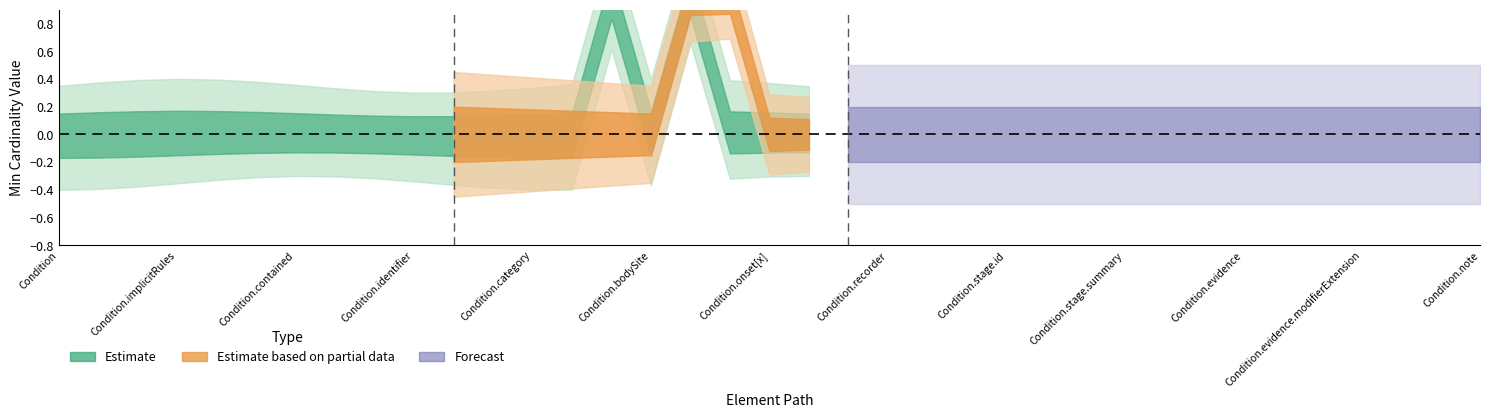

Reading right to left, transcribe all the data shown in this chart.

Min: Condition.note=0	Condition.evidence.detail=0	Condition.evidence.code=0	Condition.evidence.modifierExtension=0	Condition.evidence.extension=0	Condition.evidence.id=0	Condition.evidence=0	Condition.stage.type=0	Condition.stage.assessment=0	Condition.stage.summary=0	Condition.stage.modifierExtension=0	Condition.stage.extension=0	Condition.stage.id=0	Condition.stage=0	Condition.asserter=0	Condition.recorder=0	Condition.recordedDate=0	Condition.abatement[x]=0	Condition.onset[x]=0	Condition.encounter=0	Condition.subject=1	Condition.bodySite=0	Condition.code=1	Condition.severity=0	Condition.category=0	Condition.verificationStatus=0	Condition.clinicalStatus=0	Condition.identifier=0	Condition.modifierExtension=0	Condition.extension=0	Condition.contained=0	Condition.text=0	Condition.language=0	Condition.implicitRules=0	Condition.meta=0	Condition.id=0	Condition=0
Base Min: Condition.note=0	Condition.evidence.detail=0	Condition.evidence.code=0	Condition.evidence.modifierExtension=0	Condition.evidence.extension=0	Condition.evidence.id=0	Condition.evidence=0	Condition.stage.type=0	Condition.stage.assessment=0	Condition.stage.summary=0	Condition.stage.modifierExtension=0	Condition.stage.extension=0	Condition.stage.id=0	Condition.stage=0	Condition.asserter=0	Condition.recorder=0	Condition.recordedDate=0	Condition.abatement[x]=0	Condition.onset[x]=0	Condition.encounter=1	Condition.subject=1	Condition.bodySite=0	Condition.code=0	Condition.severity=0	Condition.category=0	Condition.verificationStatus=0	Condition.clinicalStatus=0	Condition.identifier=0	Condition.modifierExtension=0	Condition.extension=0	Condition.contained=0	Condition.text=0	Condition.language=0	Condition.implicitRules=0	Condition.meta=0	Condition.id=0	Condition=0